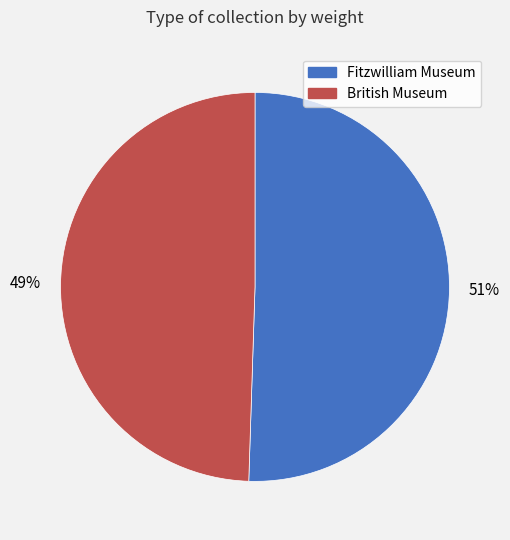

Which category has the biggest portion of the pie?

Fitzwilliam Museum